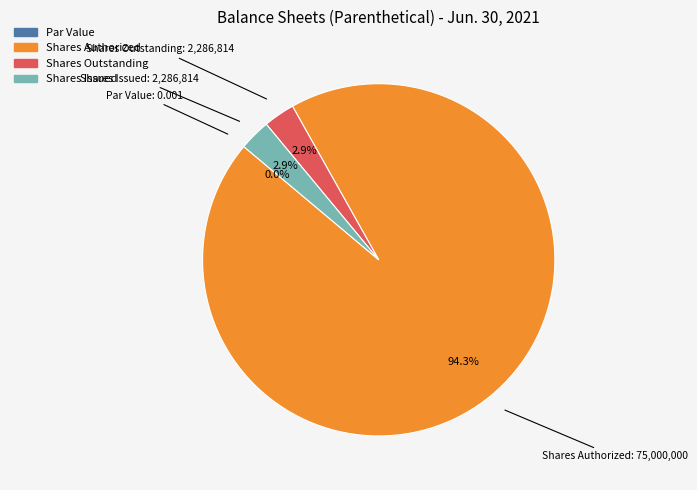

Between Common Stock Shares Authorized and CommonStockParOrStatedValuePerShare, which is larger?

Common Stock Shares Authorized